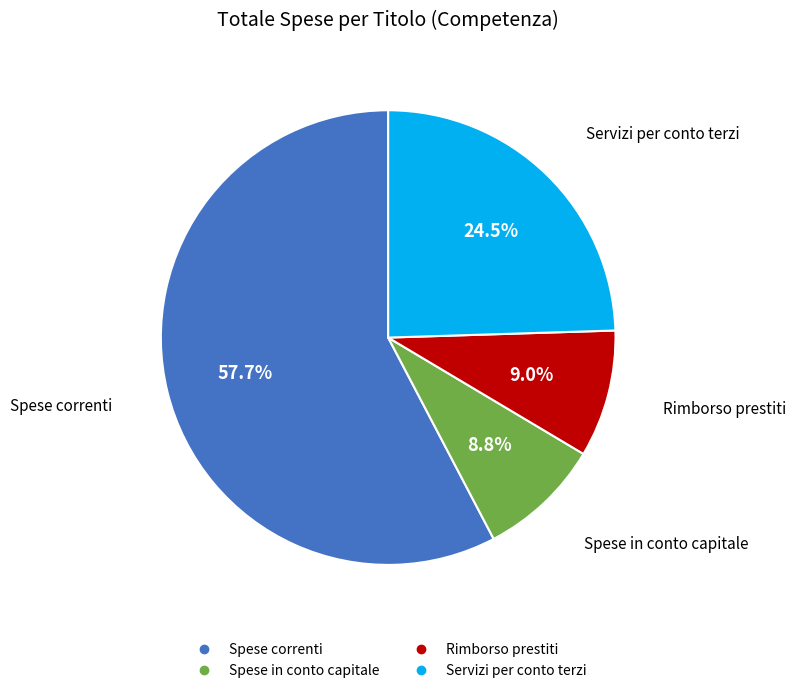

How many segments does this pie chart have?

4